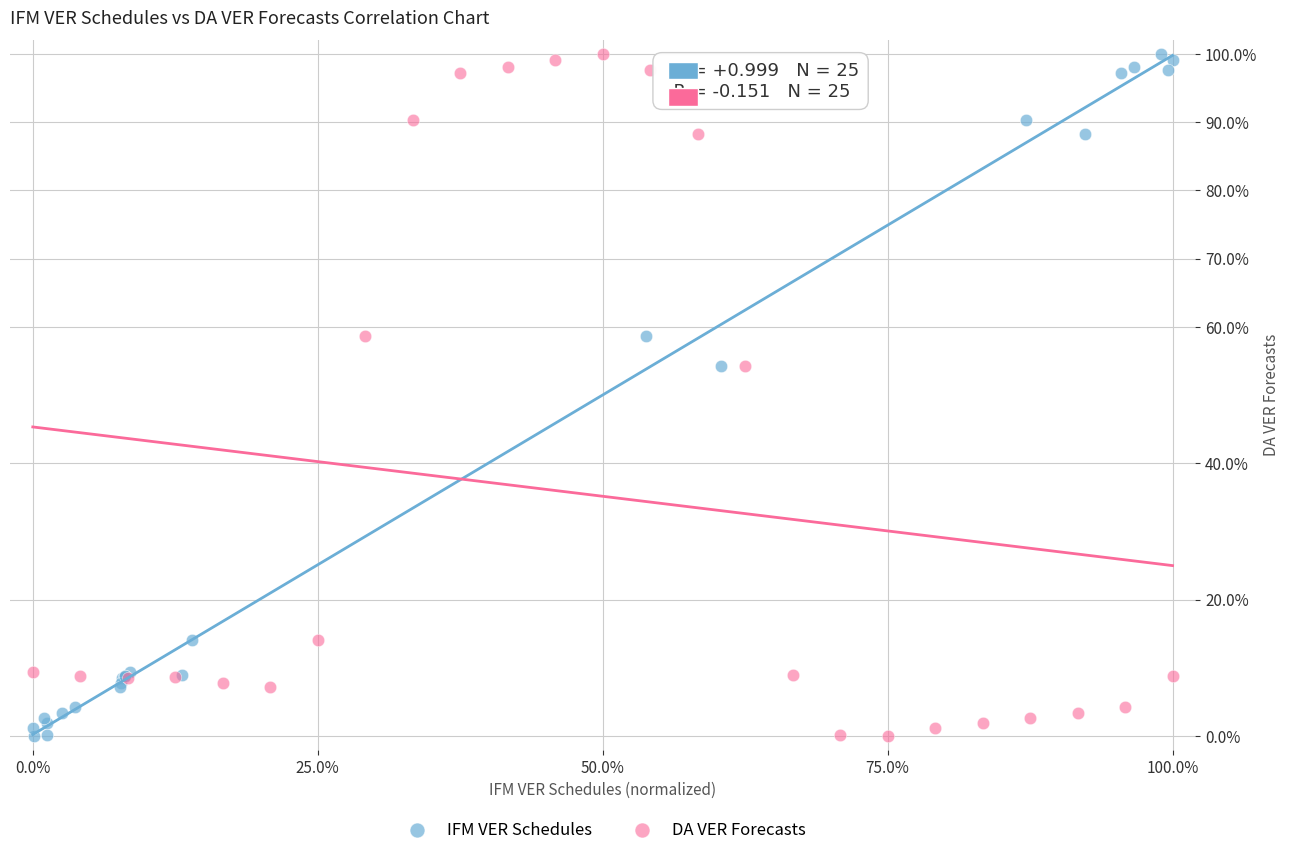

What are all the series names shown in the legend?

IFM VER Schedules, DA VER Forecasts